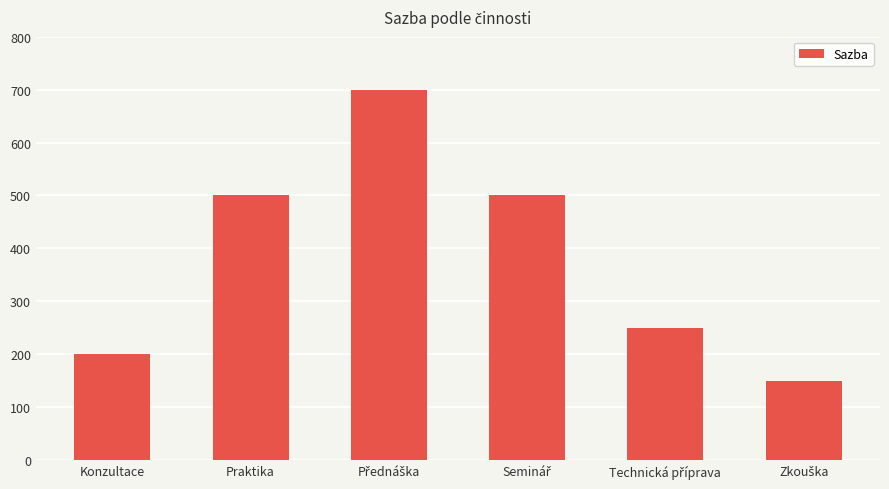

What is the label of the 1st bar from the left?

Konzultace